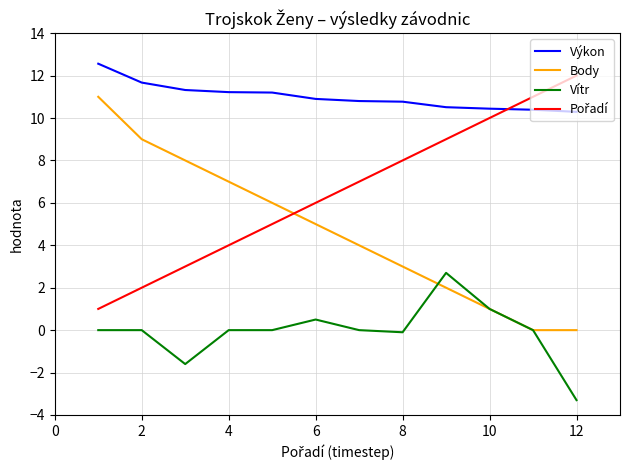

Does the chart display data point markers on the line(s)?

No